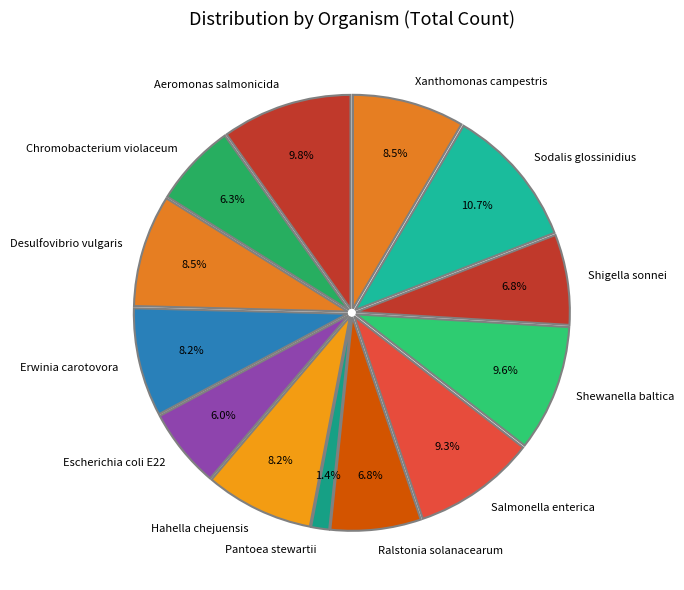

How many slices are in this pie chart?

13